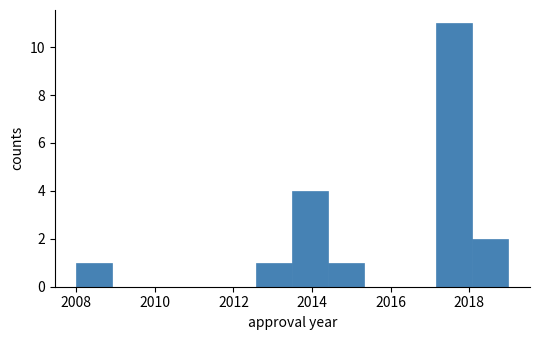

Reading left to right, transcribe this chart: for each bar, give the range it covers on the x-axis and its height. Neither the bar edges nor the heights are printed on the chart, so give them approximately, as read against the axes.

2008.0 to 2009.0: 1
2009.0 to 2009.8: 0
2009.8 to 2010.8: 0
2010.8 to 2011.6: 0
2011.6 to 2012.6: 0
2012.6 to 2013.6: 1
2013.6 to 2014.4: 4
2014.4 to 2015.4: 1
2015.4 to 2016.2: 0
2016.2 to 2017.2: 0
2017.2 to 2018.0: 11
2018.0 to 2019.0: 2